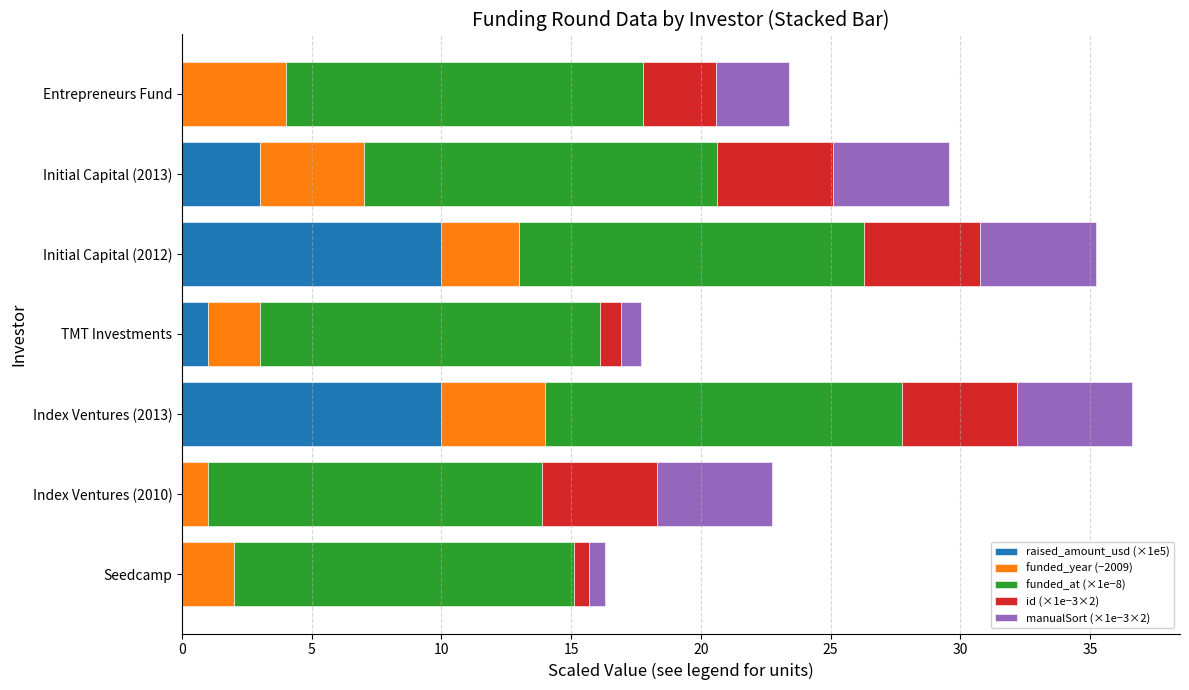

Is it true that raised_amount_usd (×1e5) equals 3.0 at Initial Capital (2013)?

True